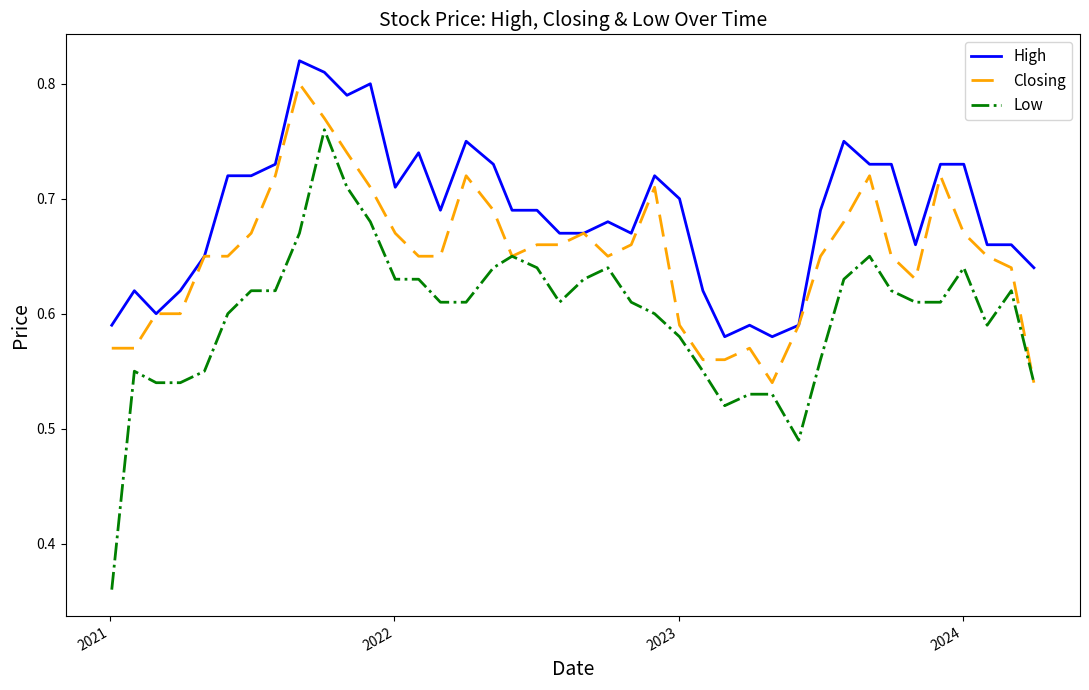

Rank the series by their average value, from lowest to highest.

Low, Closing, High